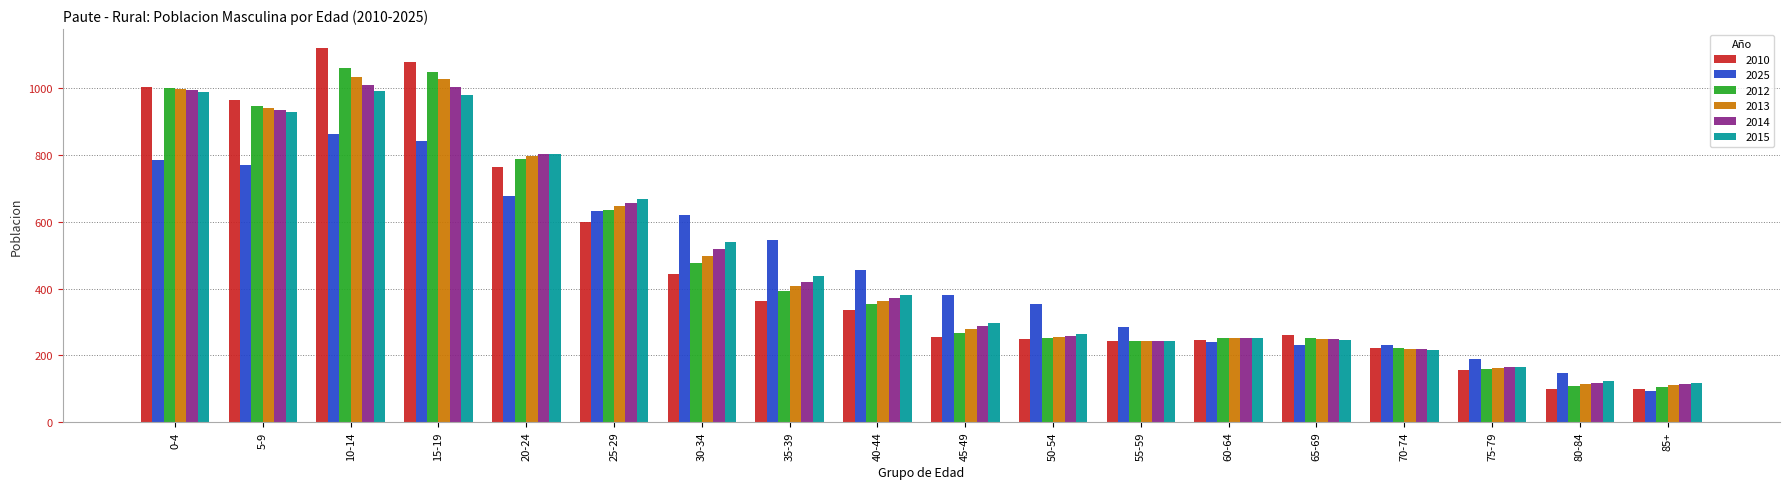

Between 5-9 and 20-24, which series saw the biggest shift?

2010